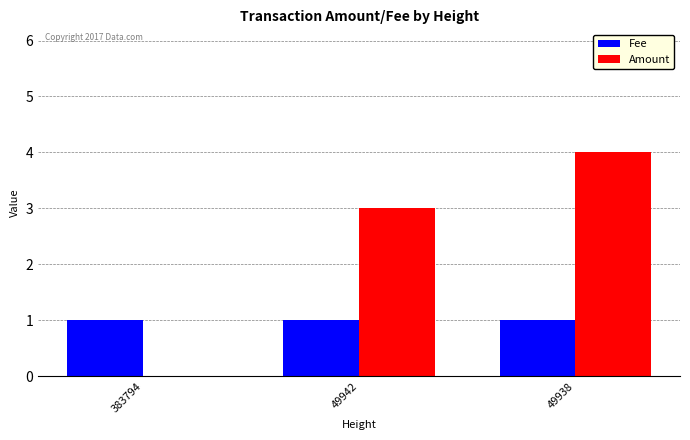

Reading left to right, list all the values displayed in this chart.

Fee: 383794=1	49942=1	49938=1
Amount: 383794=0	49942=3	49938=4